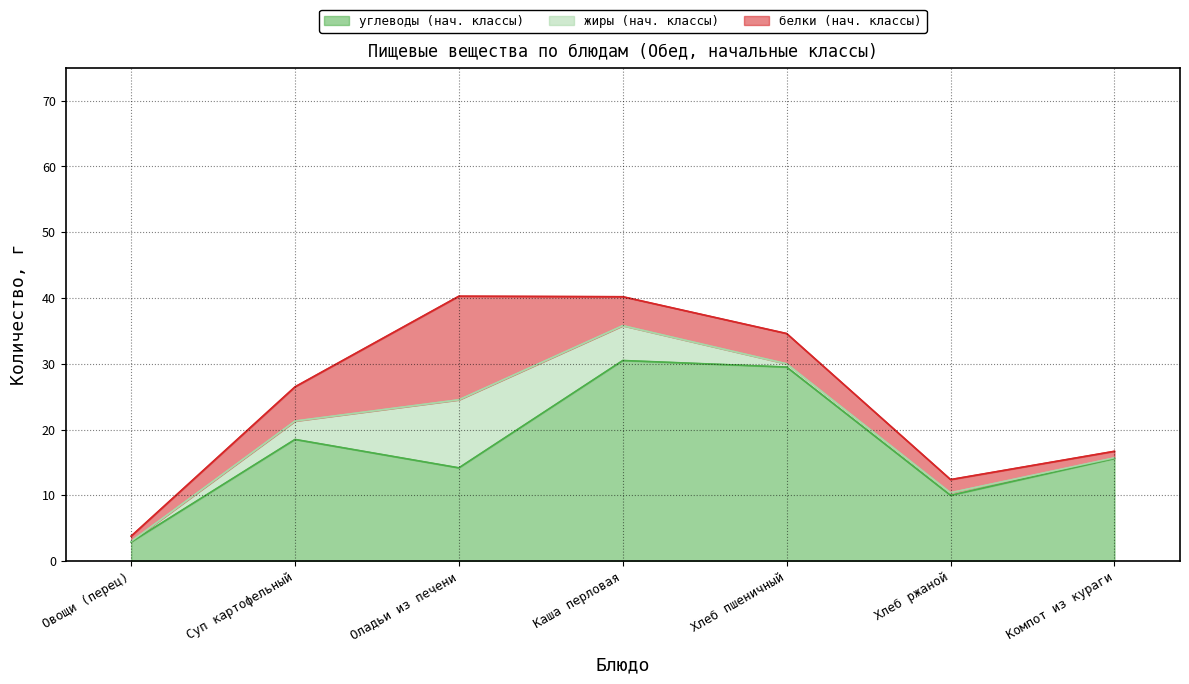

What is the sum of the жиры (нач. классы) values at Суп картофельный and Хлеб ржаной?

3.2